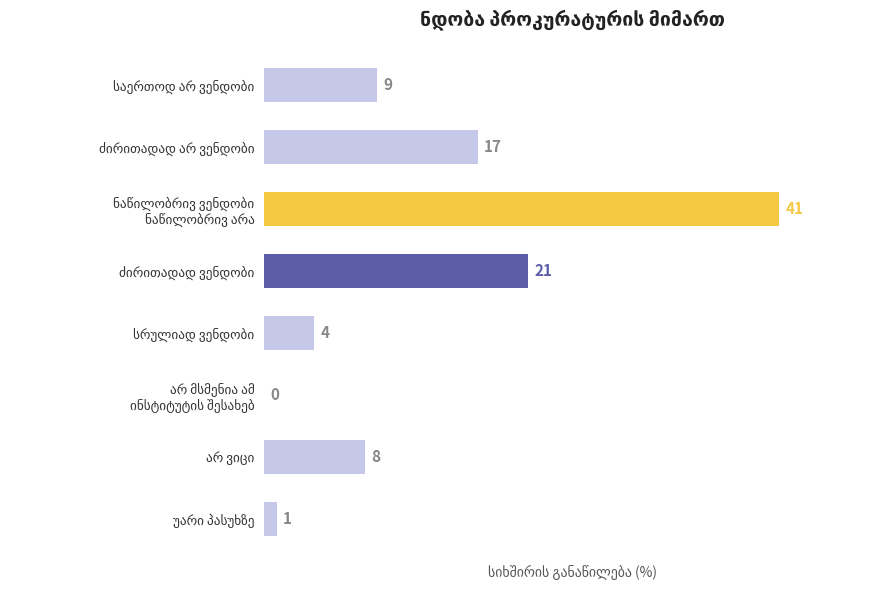

What is the greatest value displayed?

41